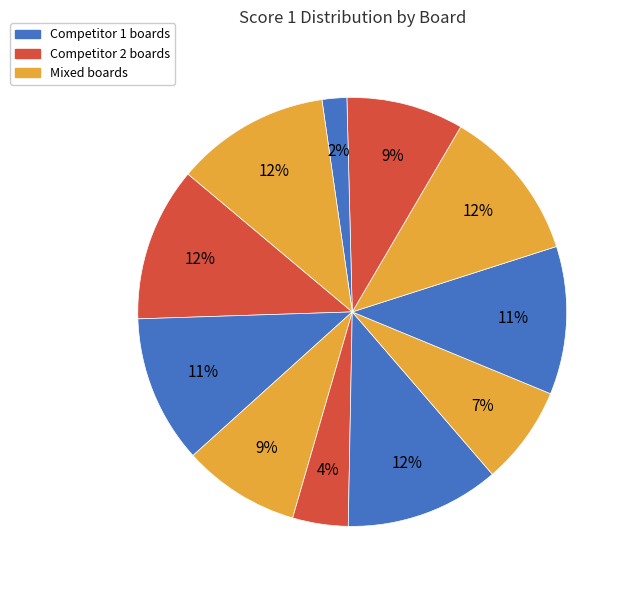

How many slices are in this pie chart?

11